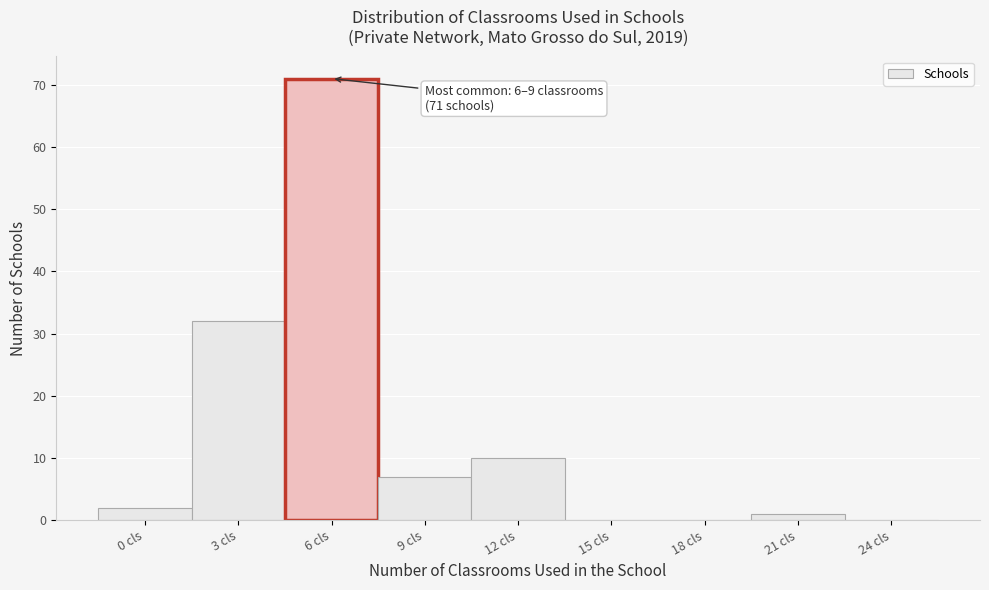

Reading right to left, list all the values displayed in this chart.

24 cls=0	21 cls=1	18 cls=0	15 cls=0	12 cls=10	9 cls=7	6 cls=71	3 cls=32	0 cls=2